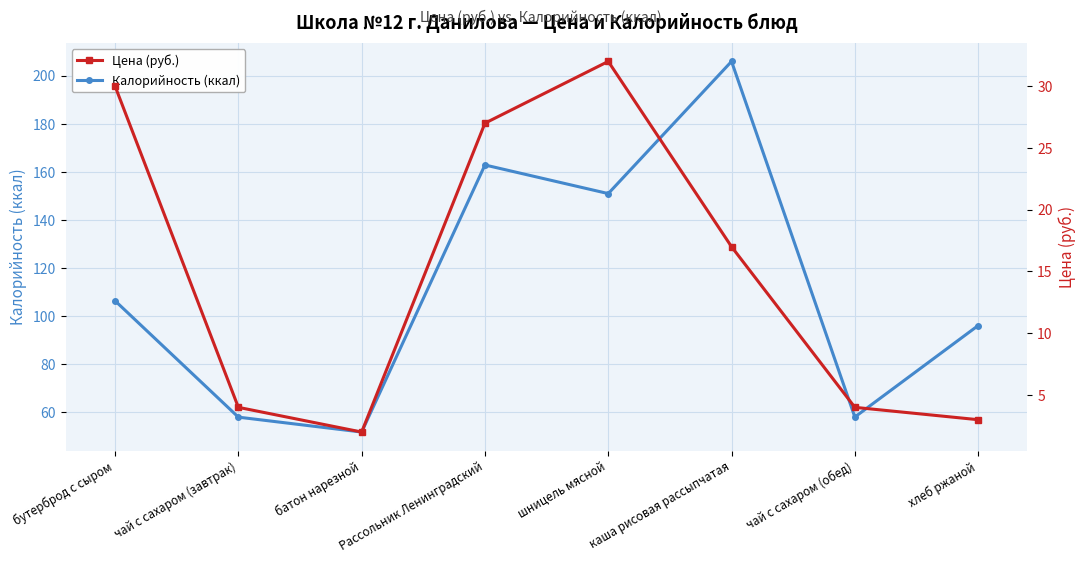

How many data points in Цена (руб.) are above 17?

3